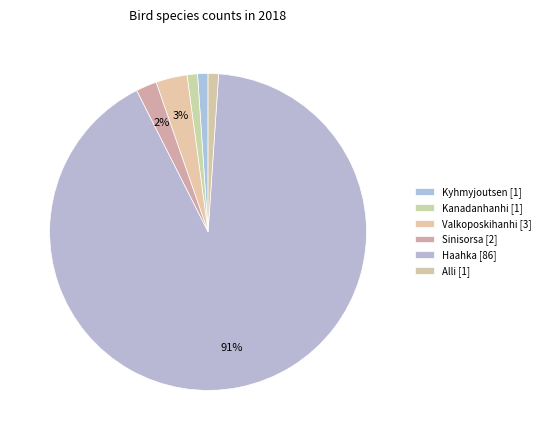

Do Valkoposkihanhi and Haahka together represent more than half of the pie?

Yes